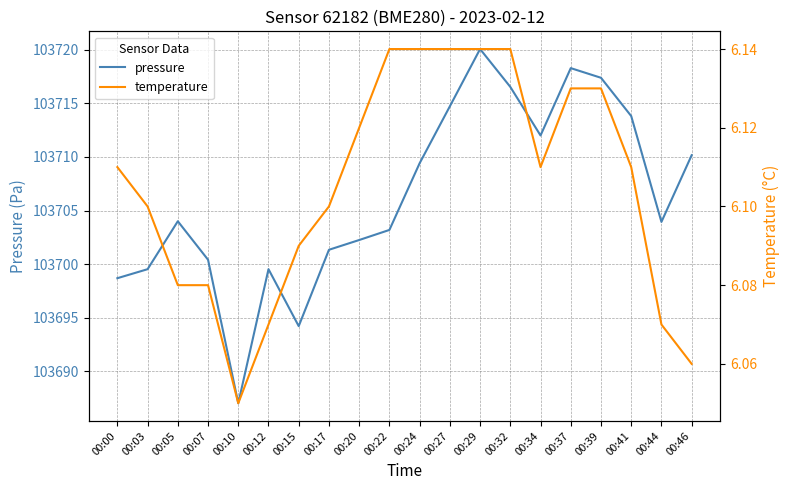

True or false: temperature has a value of 6.1 at 00:46.

True